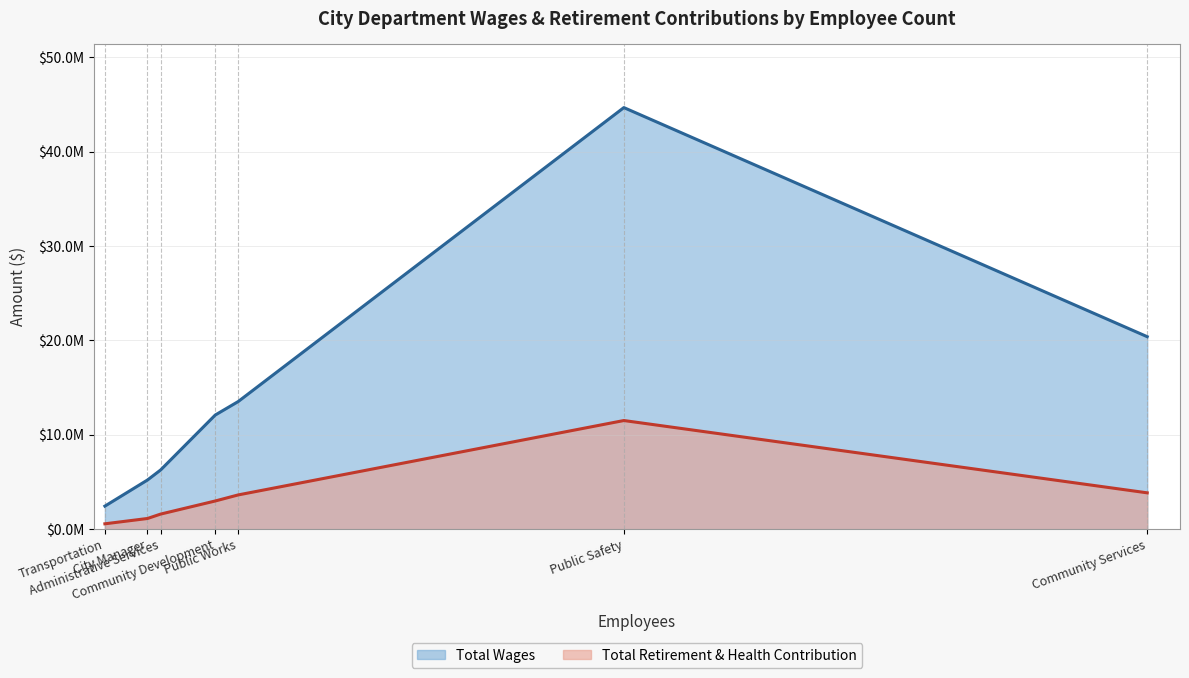

True or false: Total Wages has a value of 2867392 at City Manager.

False